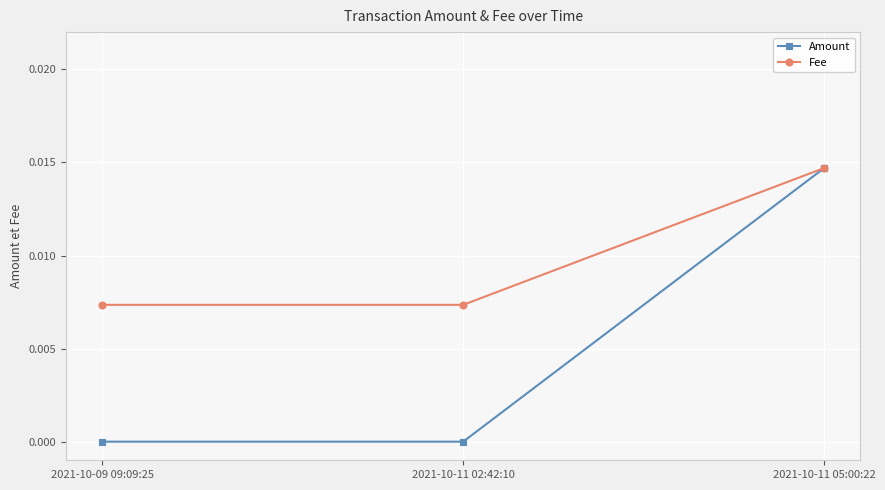

Which series has the widest spread of values?

Amount